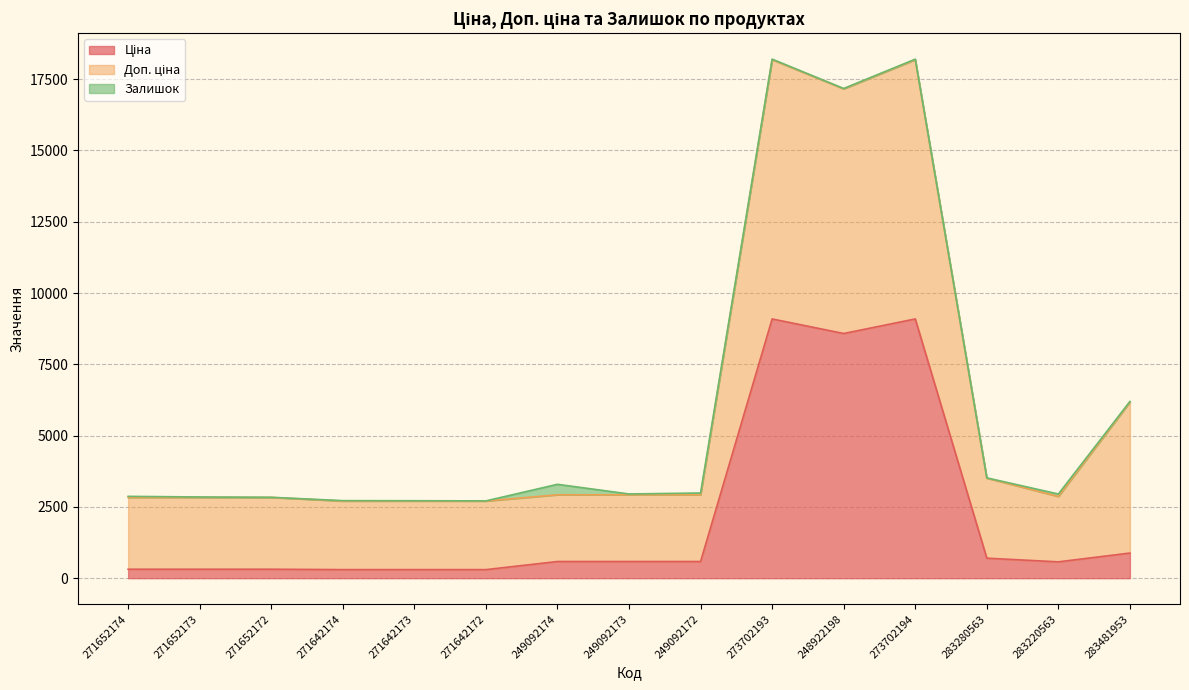

Which category has the lowest value in the Ціна series?

271642174